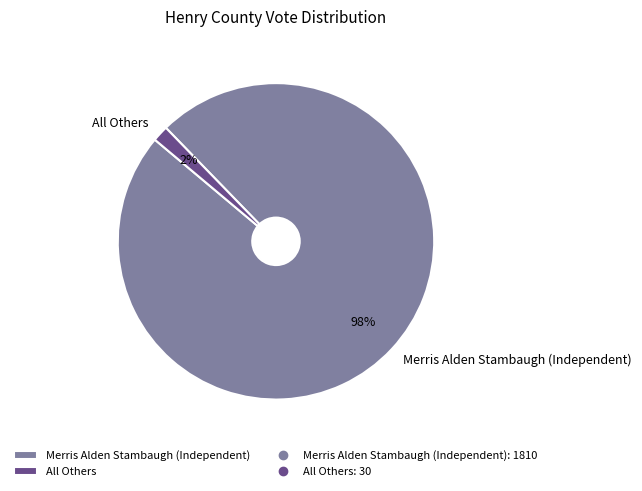

How many slices are in this pie chart?

2